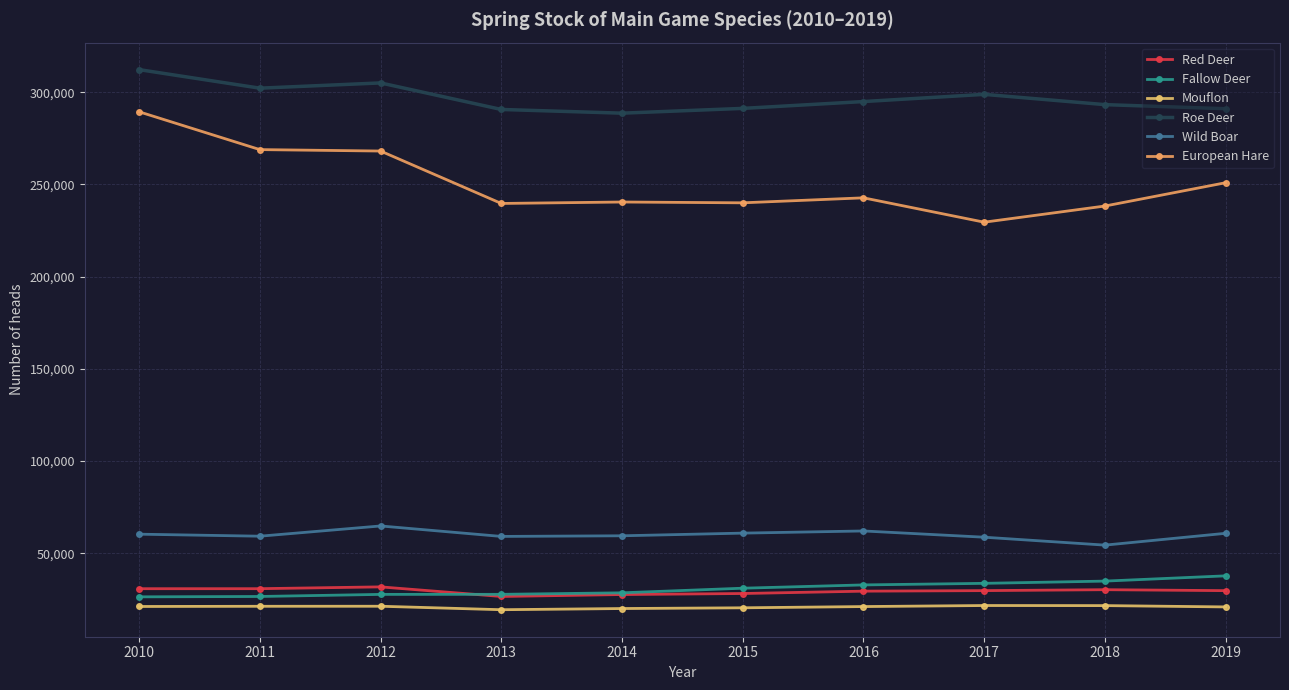

What is the value of the Fallow Deer point at the 6th from the left?

31099